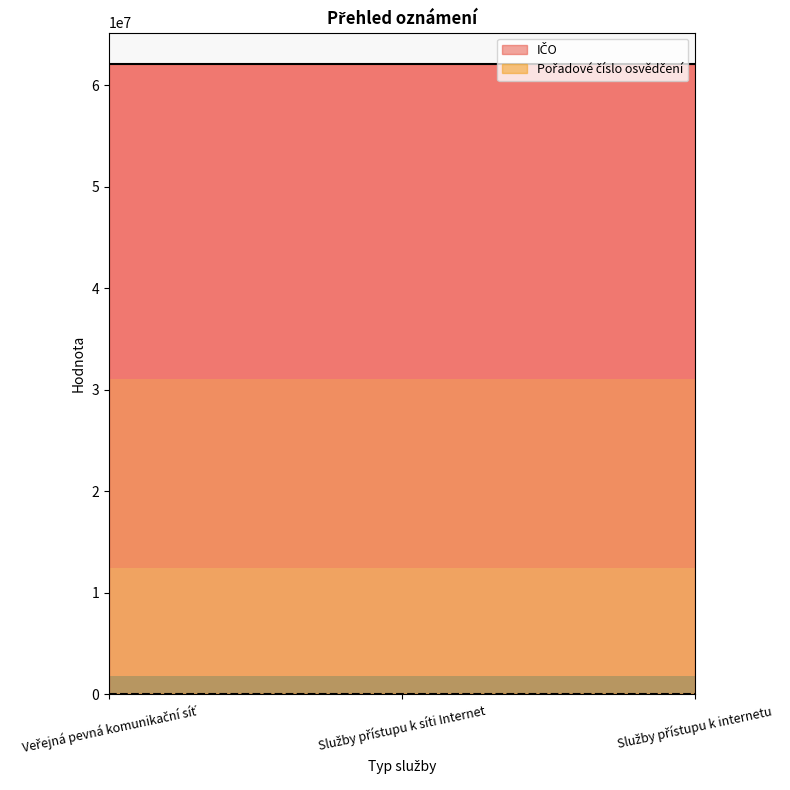

Reading left to right, extract all data points from this chart.

IČO: Veřejná pevná komunikační síť=62059939	Služby přístupu k síti Internet=62059939	Služby přístupu k internetu=62059939
Pořadové číslo osvědčení: Veřejná pevná komunikační síť=256	Služby přístupu k síti Internet=256	Služby přístupu k internetu=256